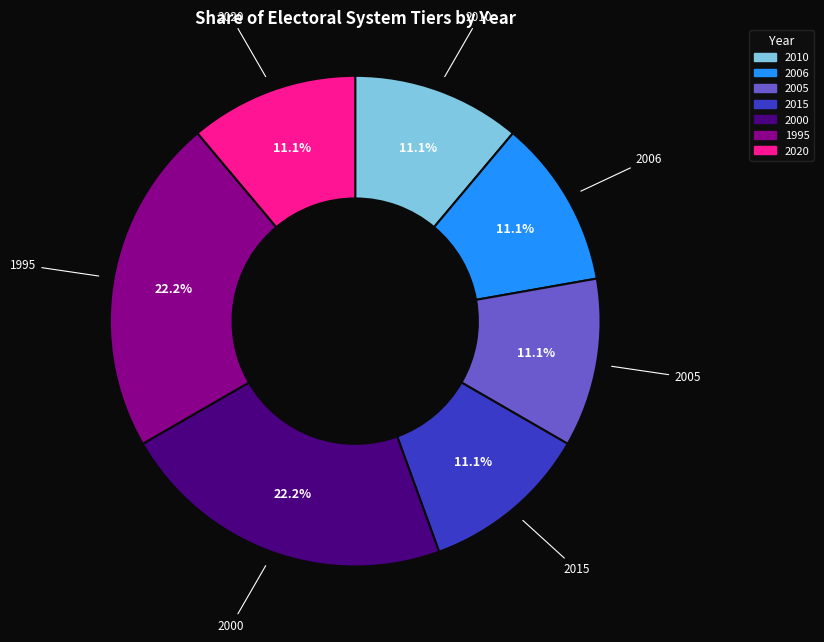

Does any single category account for the majority?

No